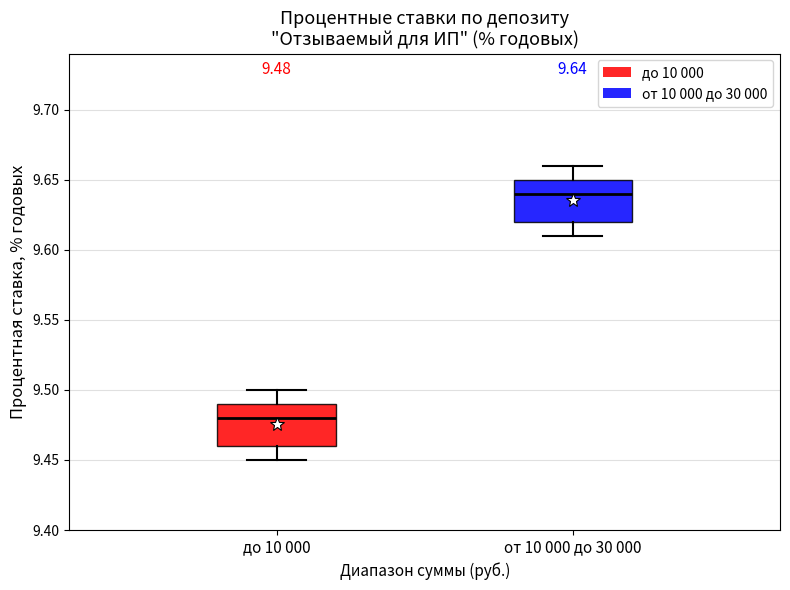

Which box's median line is the lowest?

до 10 000